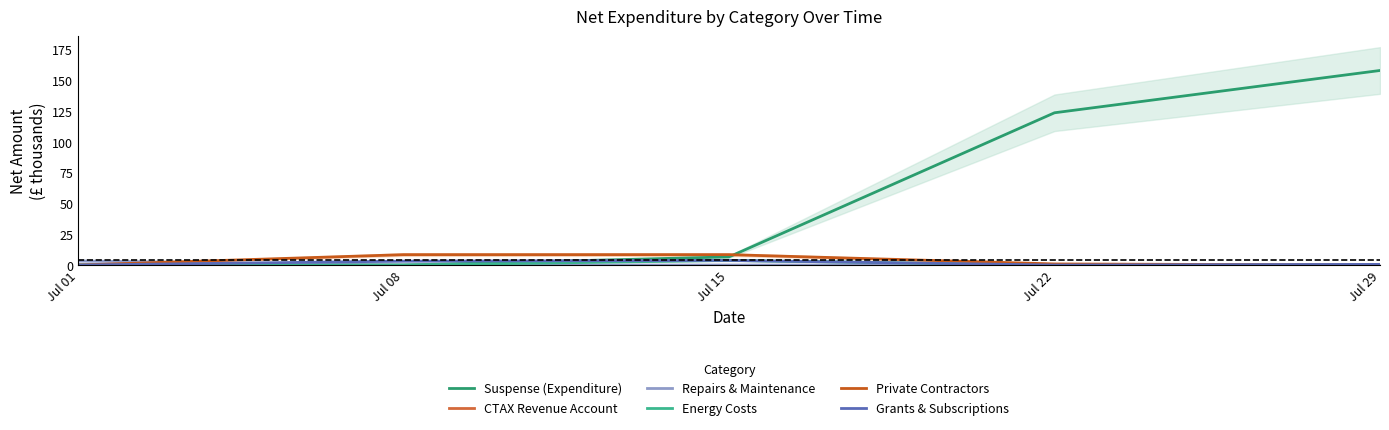

How many interior local peaks does the Grants & Subscriptions series have?

1